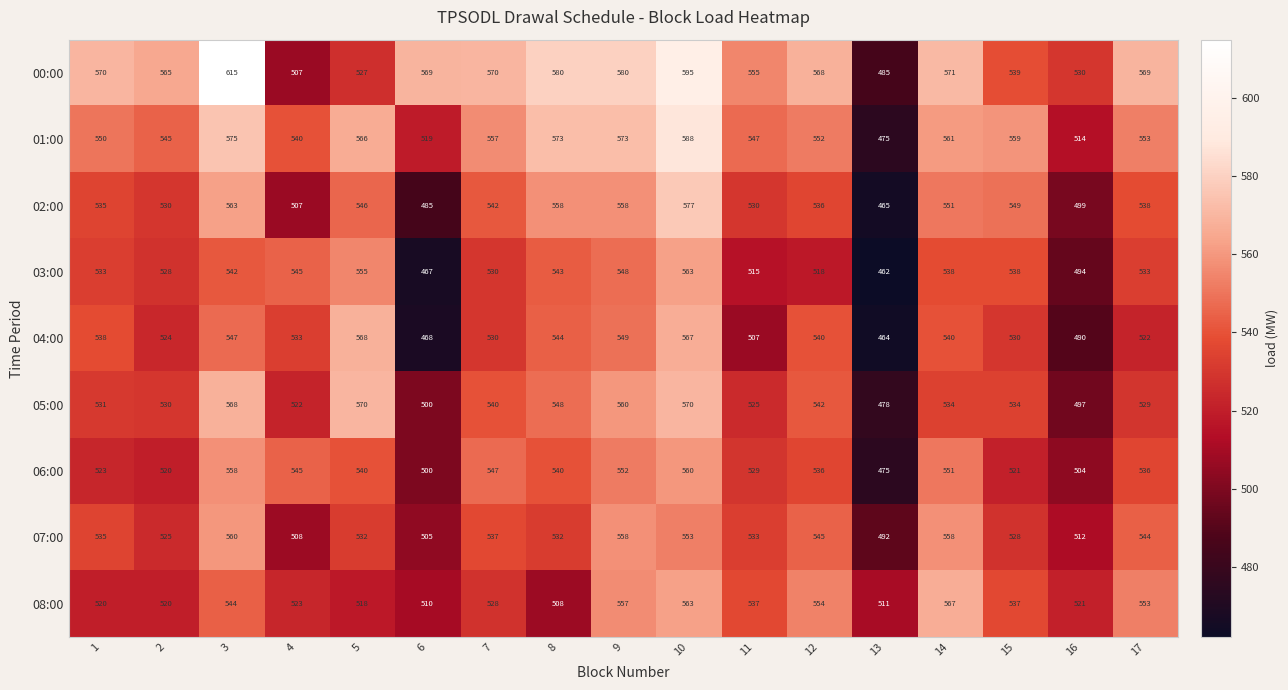

Which series has the largest total across all categories?

00:00